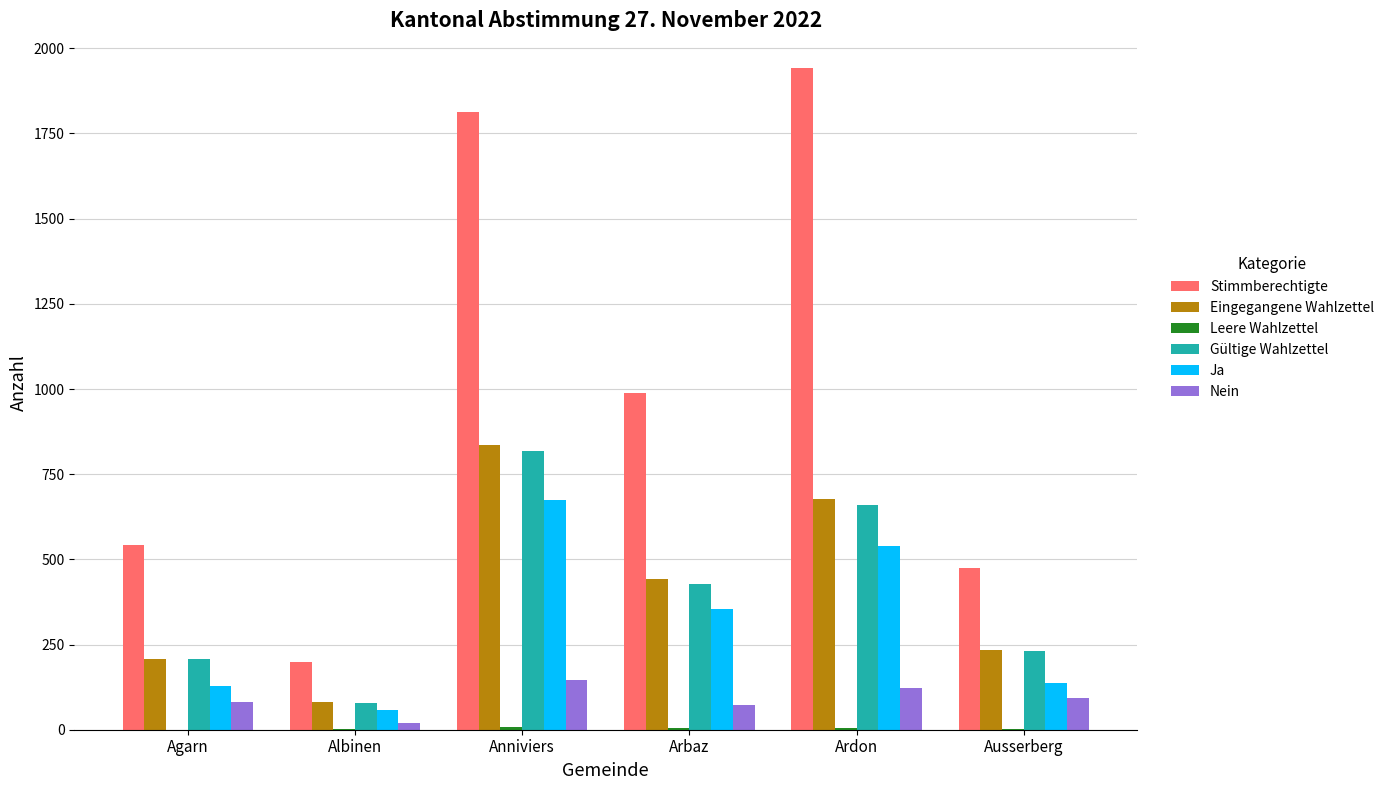

How many series are shown in this chart?

6